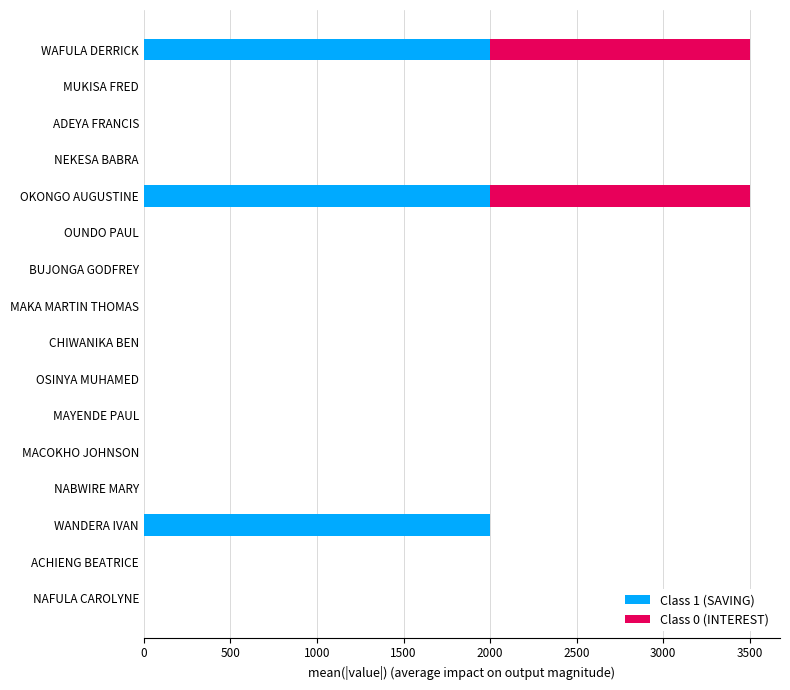

What is the highest value of the Class 1 (SAVING) series?

2000